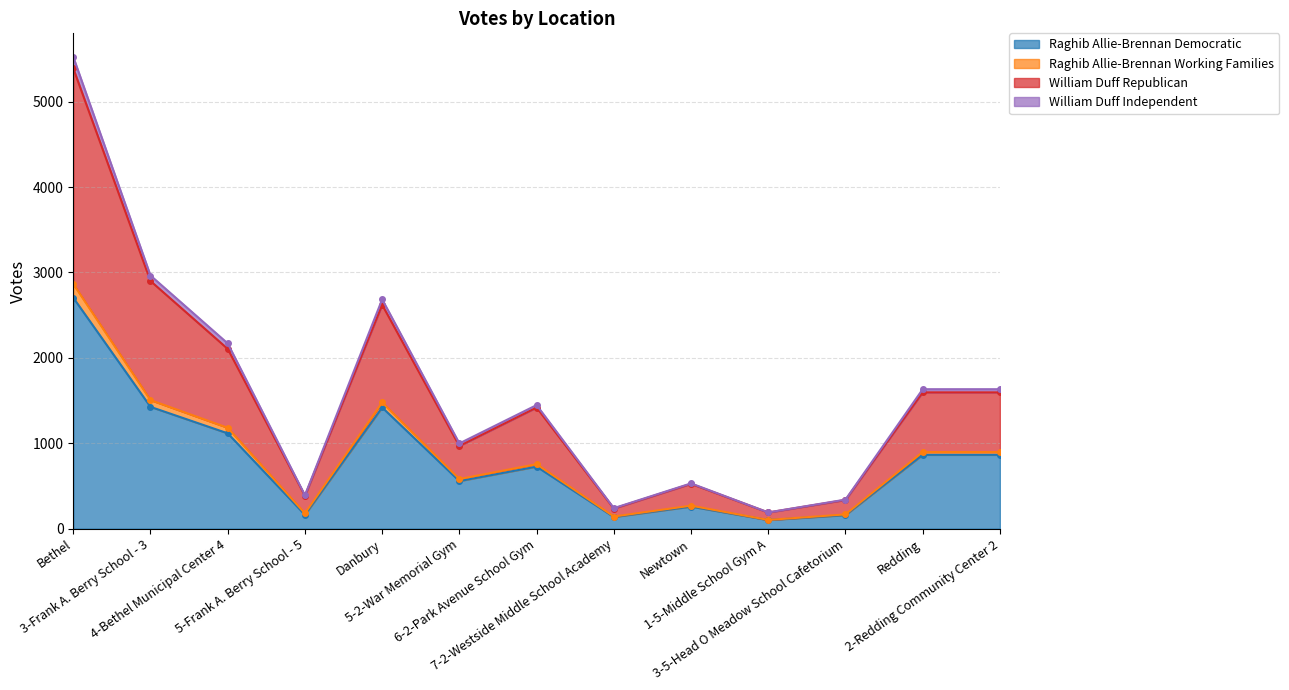

How many data points in Raghib Allie-Brennan Democratic are above 726?

6